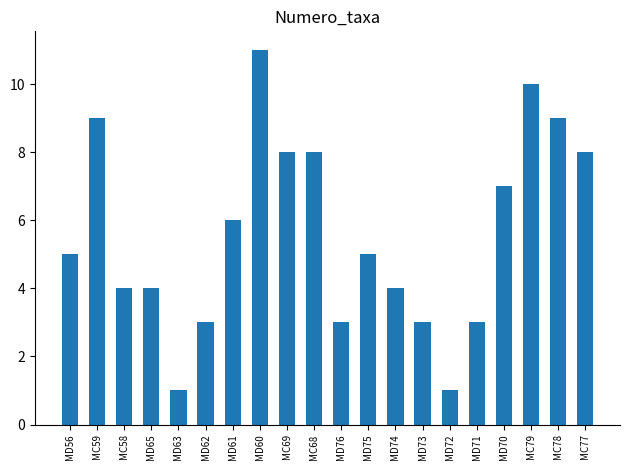

How many bars are there in total?

20